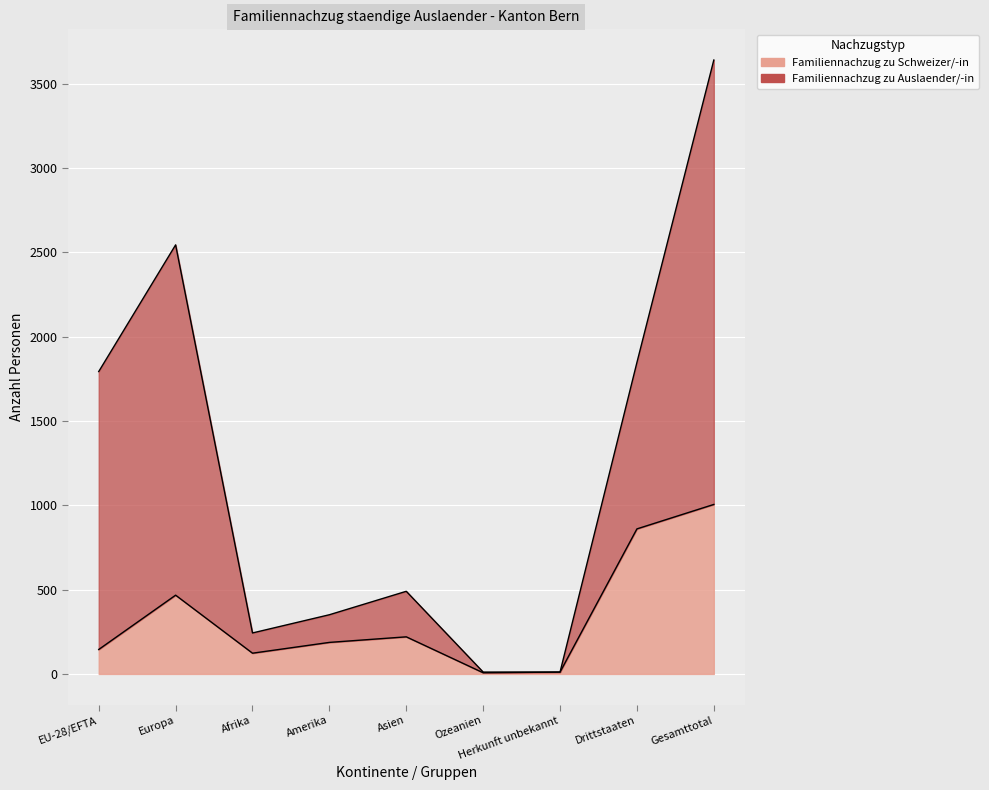

What are all the series names shown in the legend?

Familiennachzug zu Schweizer/-in, Familiennachzug zu Auslaender/-in